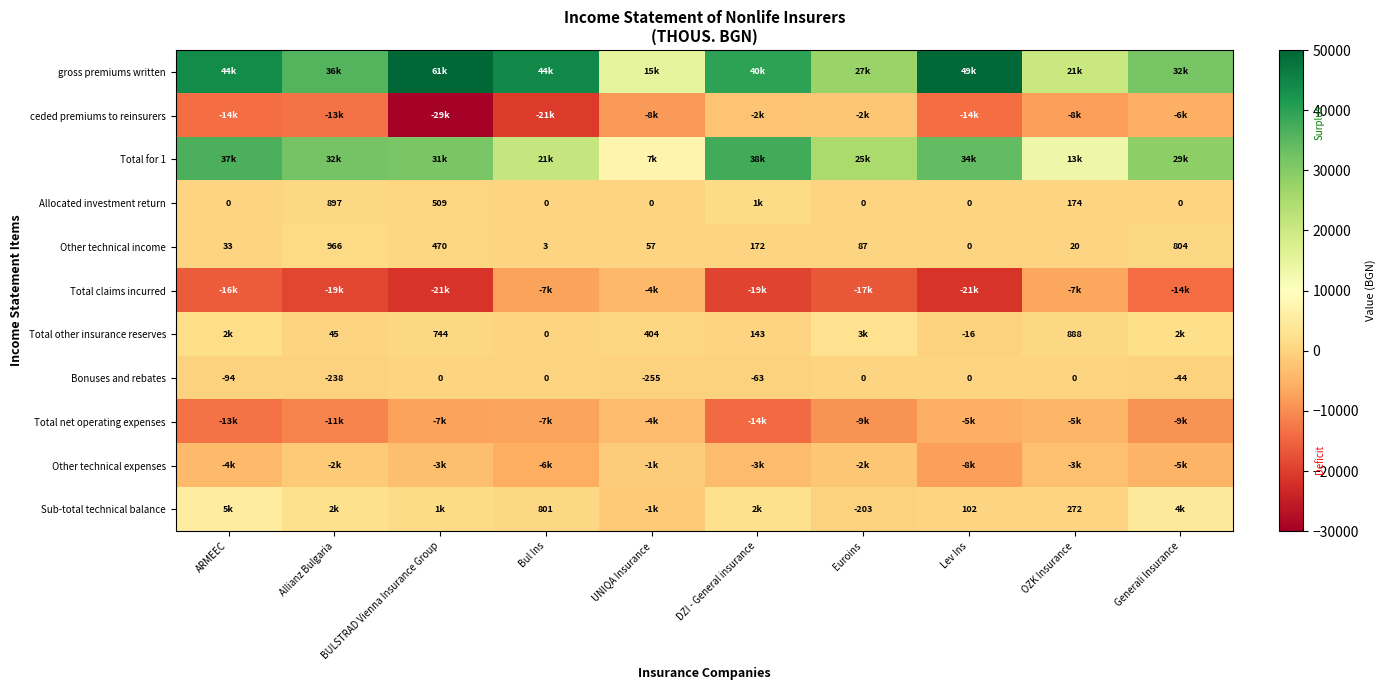

Is it true that Total other insurance reserves equals 888.0 at OZK Insurance?

True